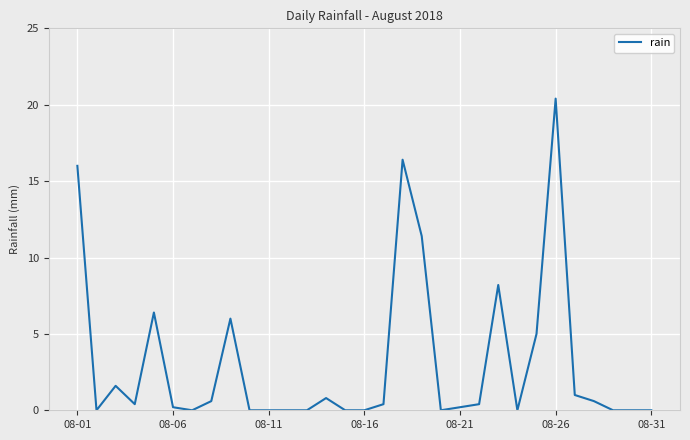

Count the number of categories in the chart.

31